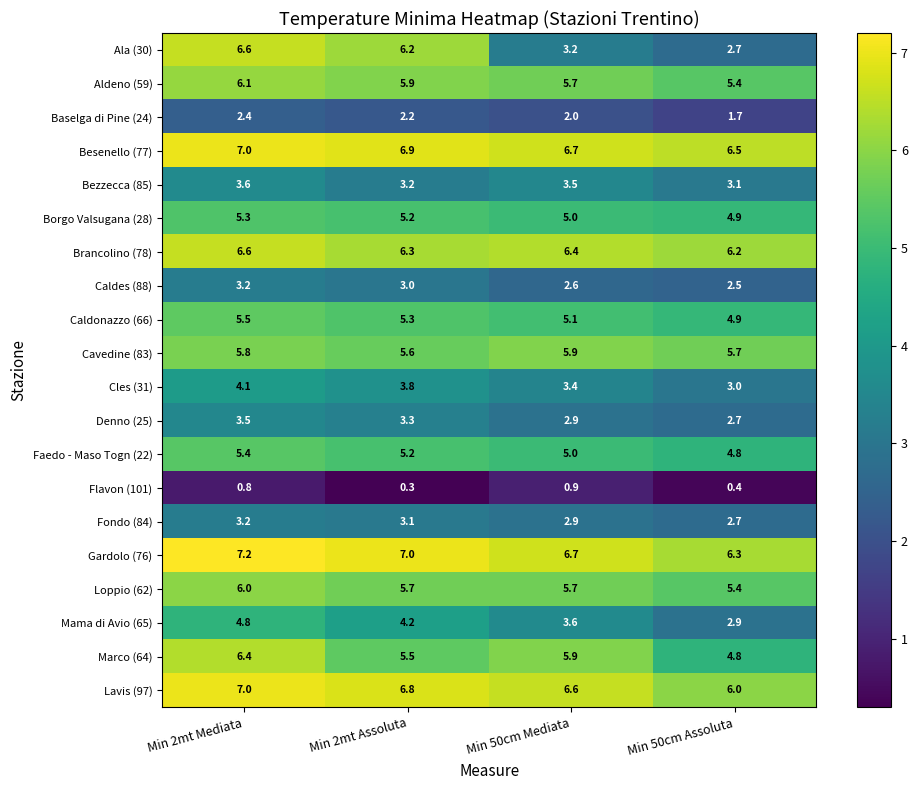

At which category does the chart reach its peak across all series?

Min 2mt Mediata